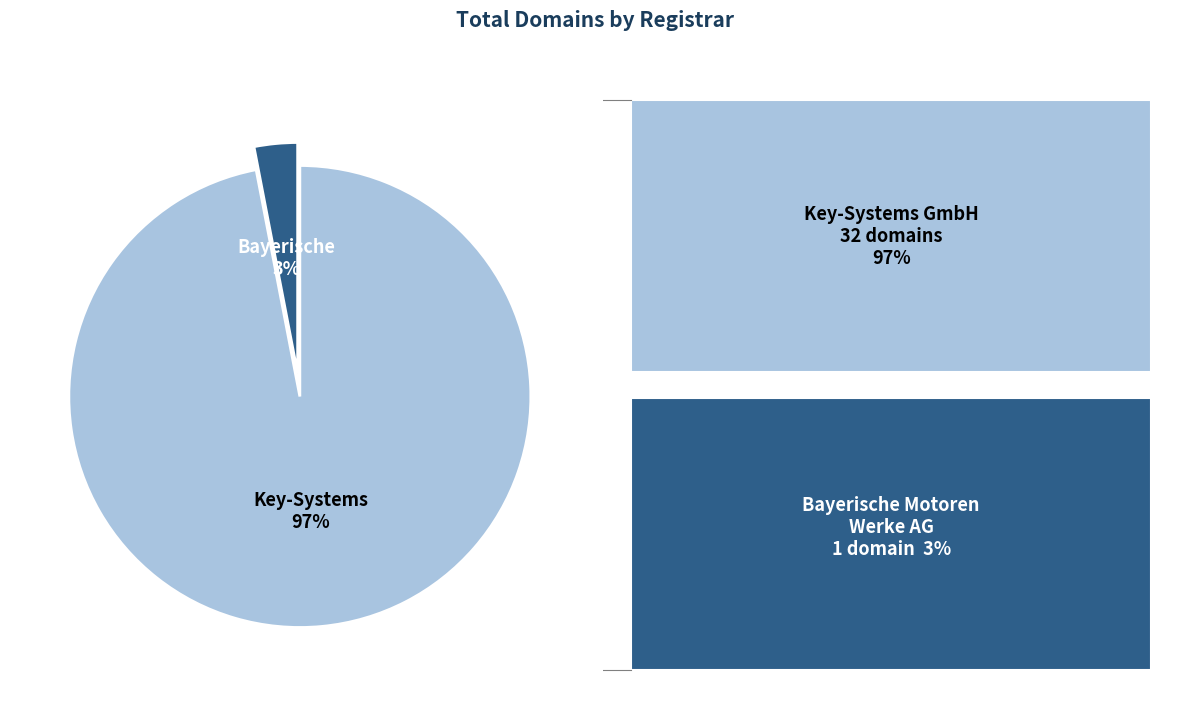

Does any single category account for the majority?

Yes